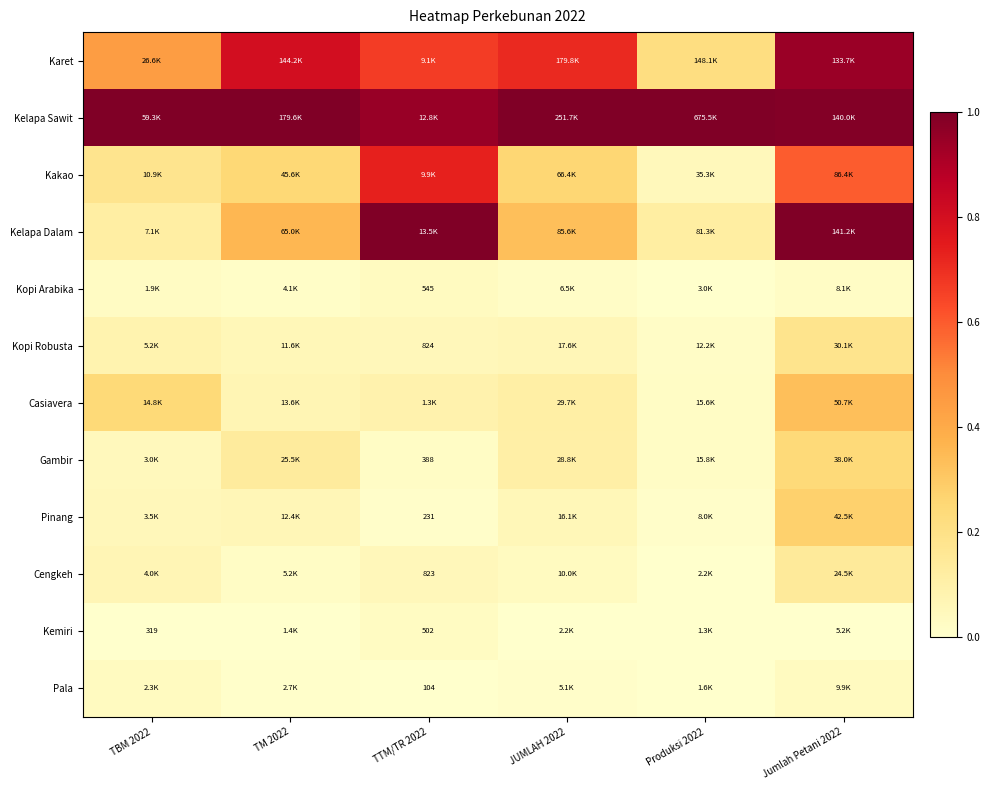

True or false: Kemiri has a value of 0.0 at TTM/TR 2022.

False